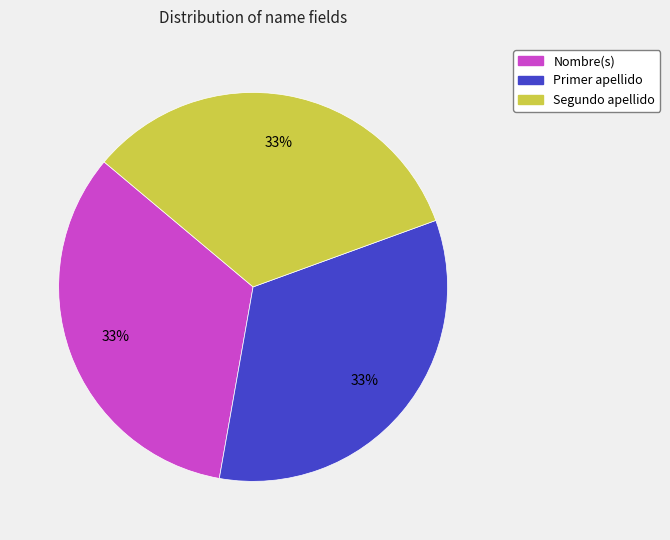

The Primer apellido slice represents 33% of the pie. True or false?

True